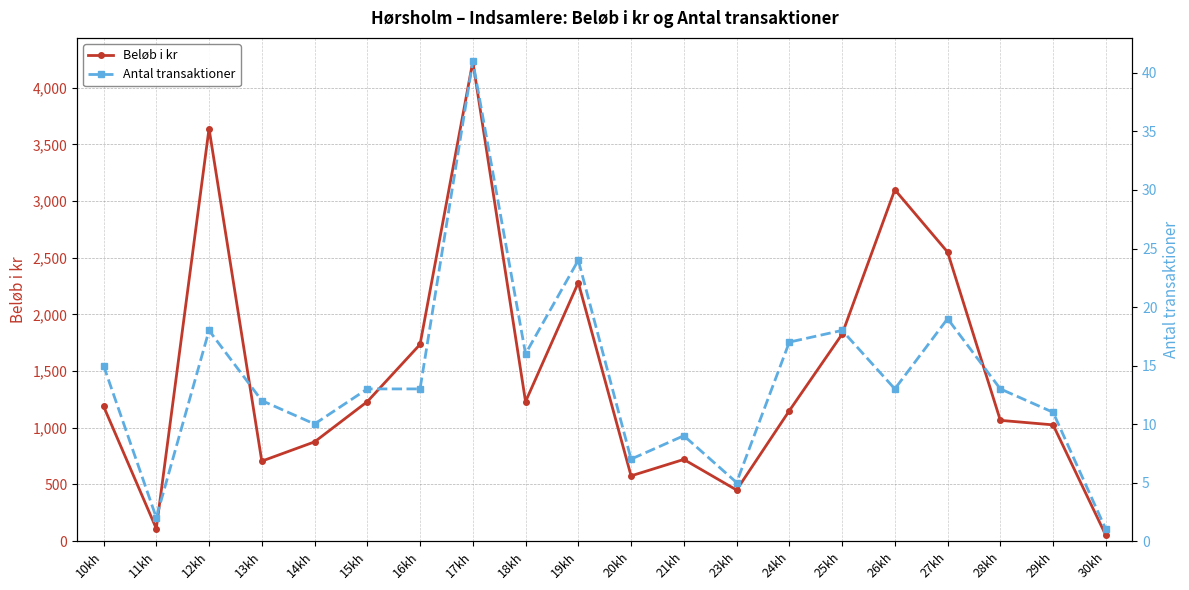

At which category is the sum across all series the highest?

17kh